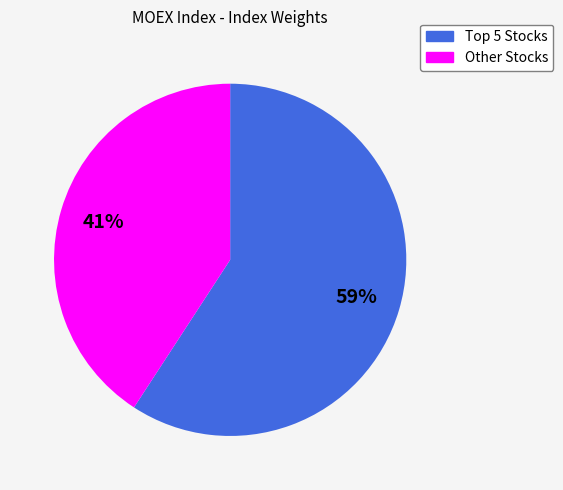

Does any single category account for the majority?

Yes